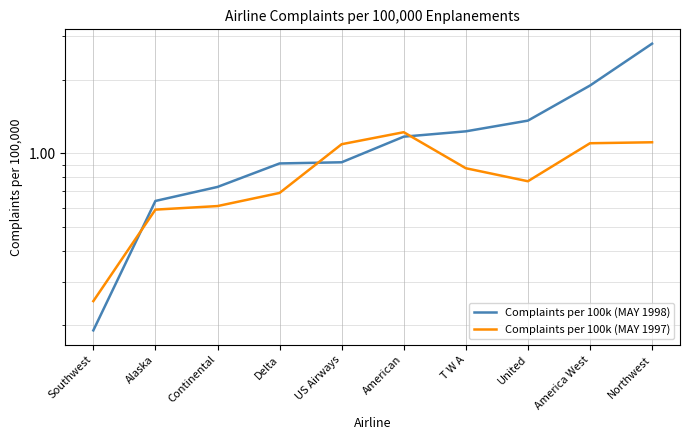

The Complaints per 100k (MAY 1998) series shows 1.9 at America West. True or false?

True